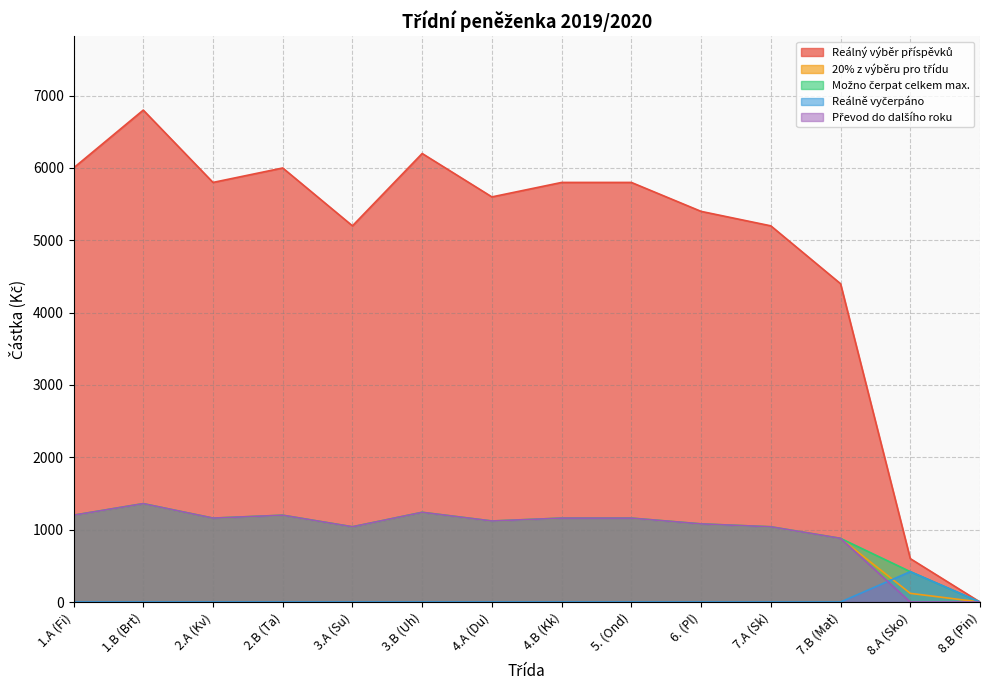

True or false: Reálně vyčerpáno and Reálný výběr příspěvků cross at least once.

True